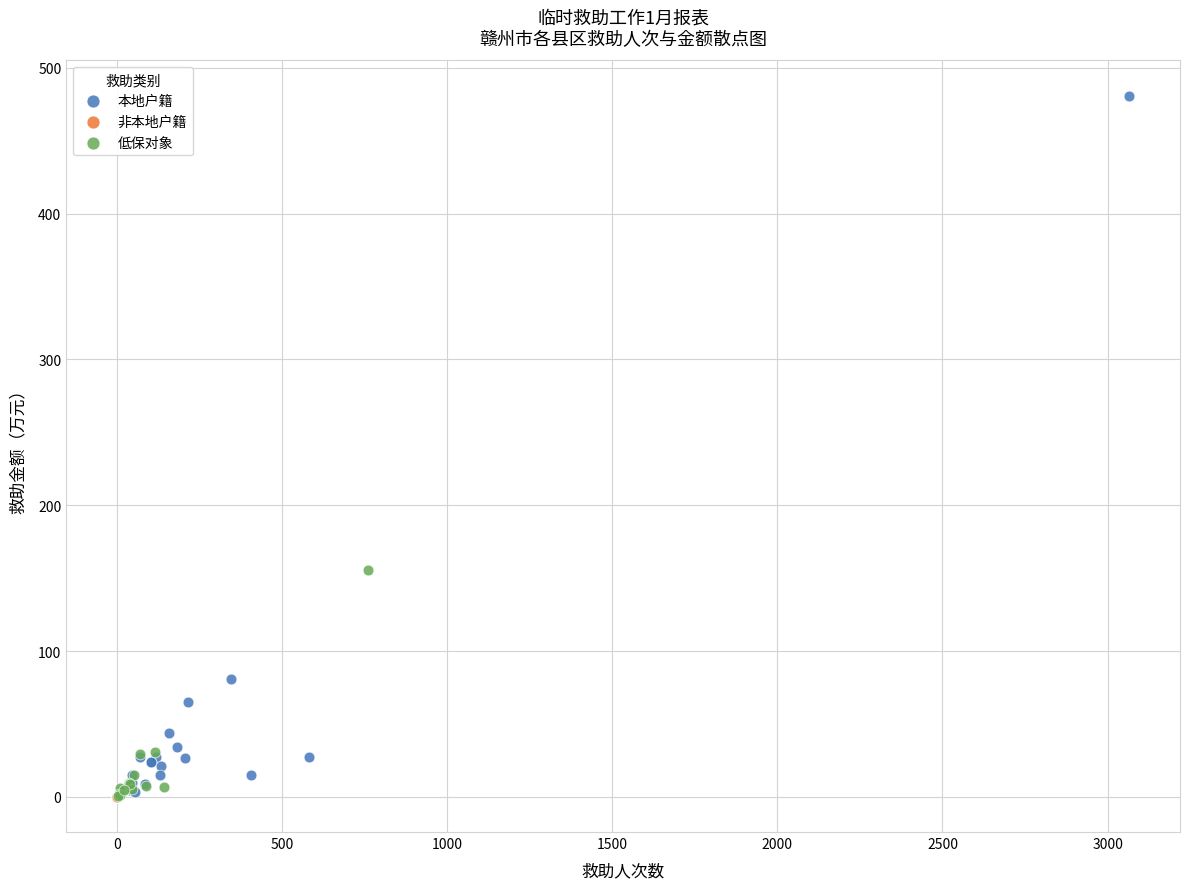

Which series has the largest Y range (max minus min)?

本地户籍